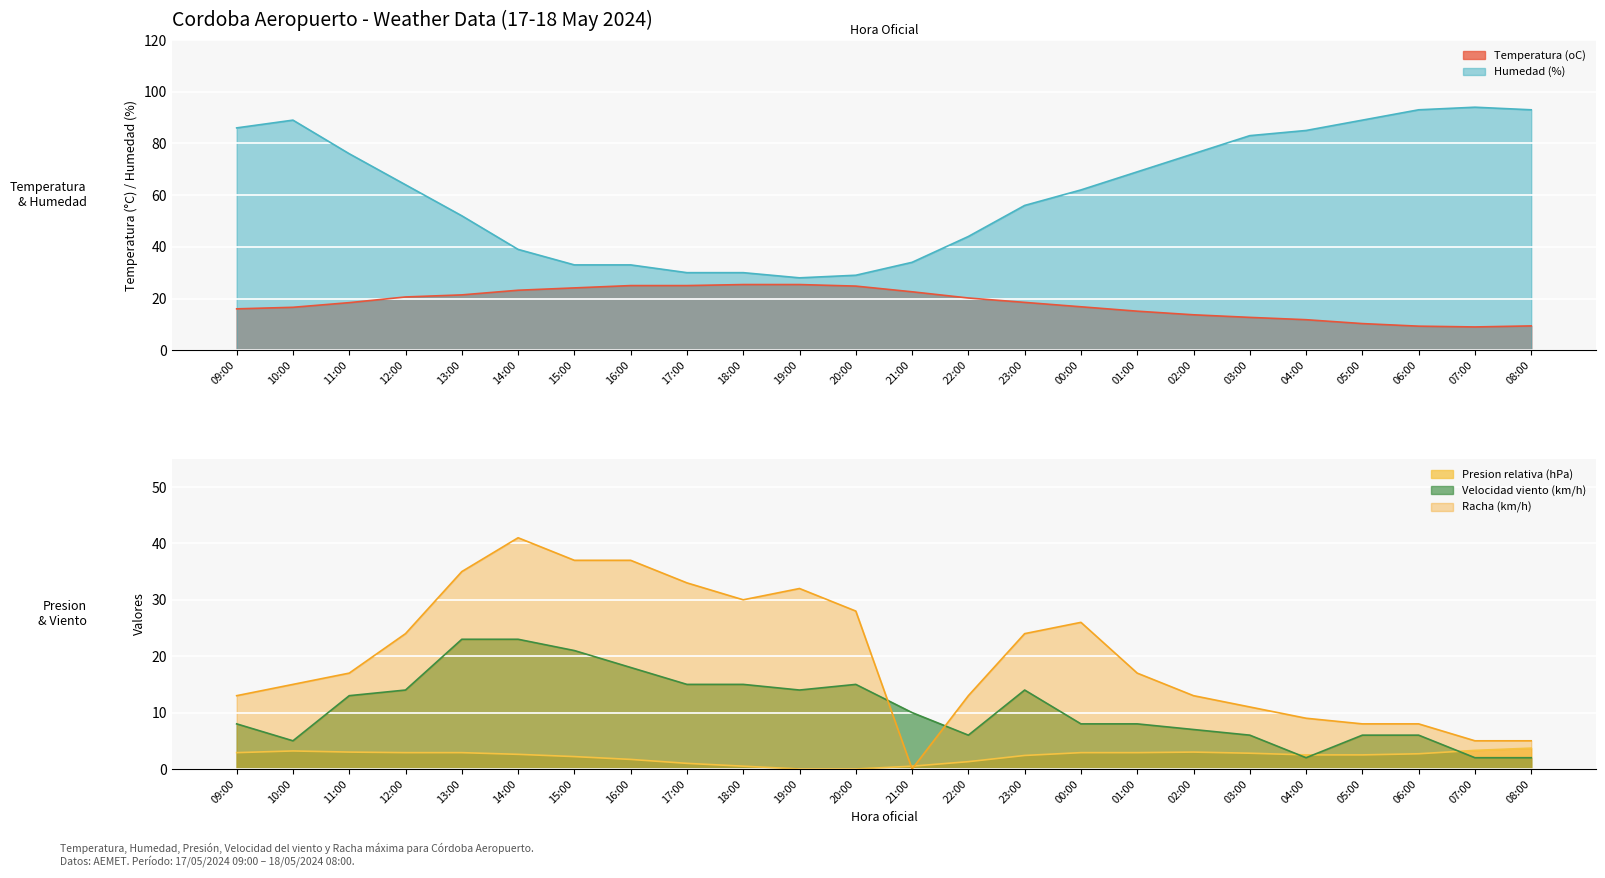

The value of Presion (hPa) at 21:00 is 0.2. True or false?

False